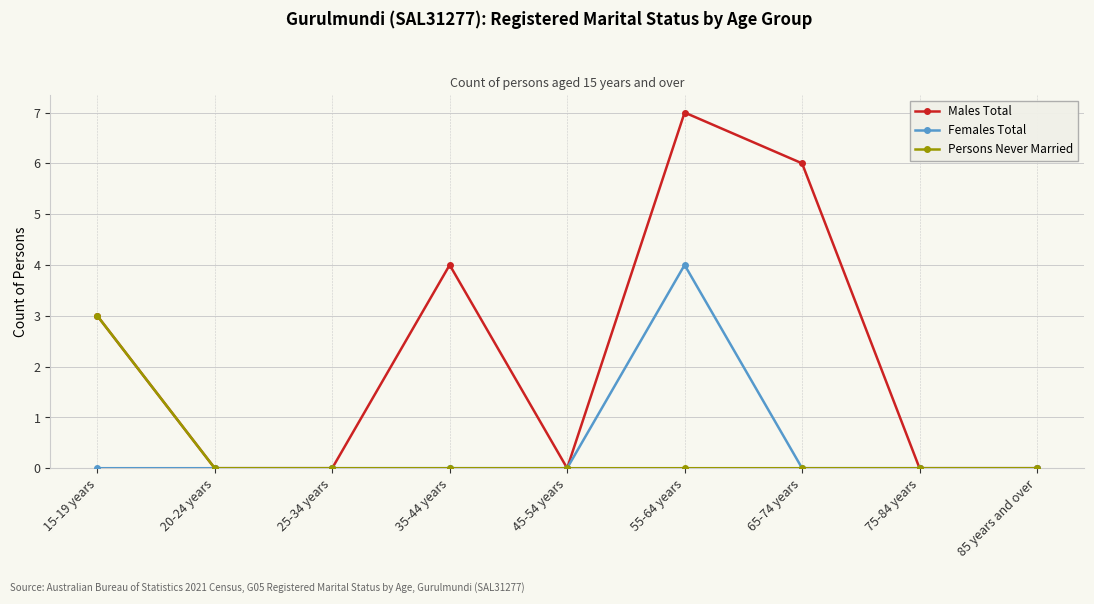

How many Females Total values are between 0 and 1?

8